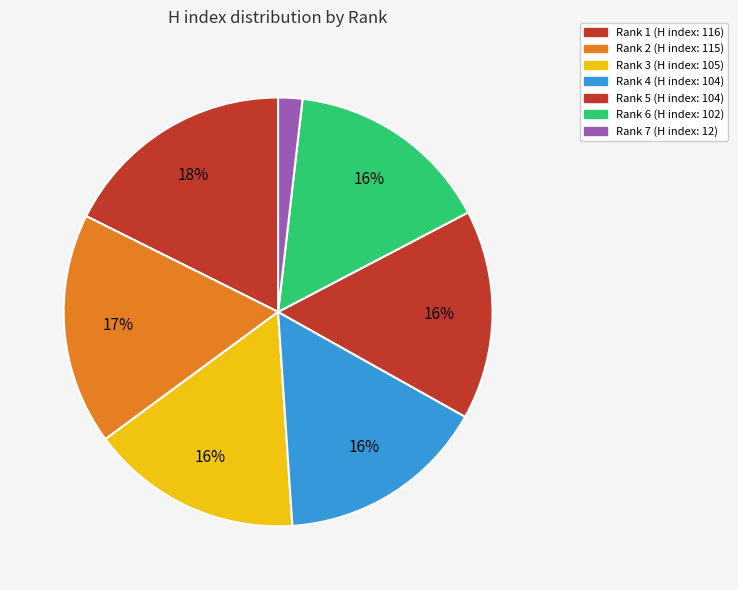

What percentage do Rank 7 and Rank 2 together represent?

19.3%